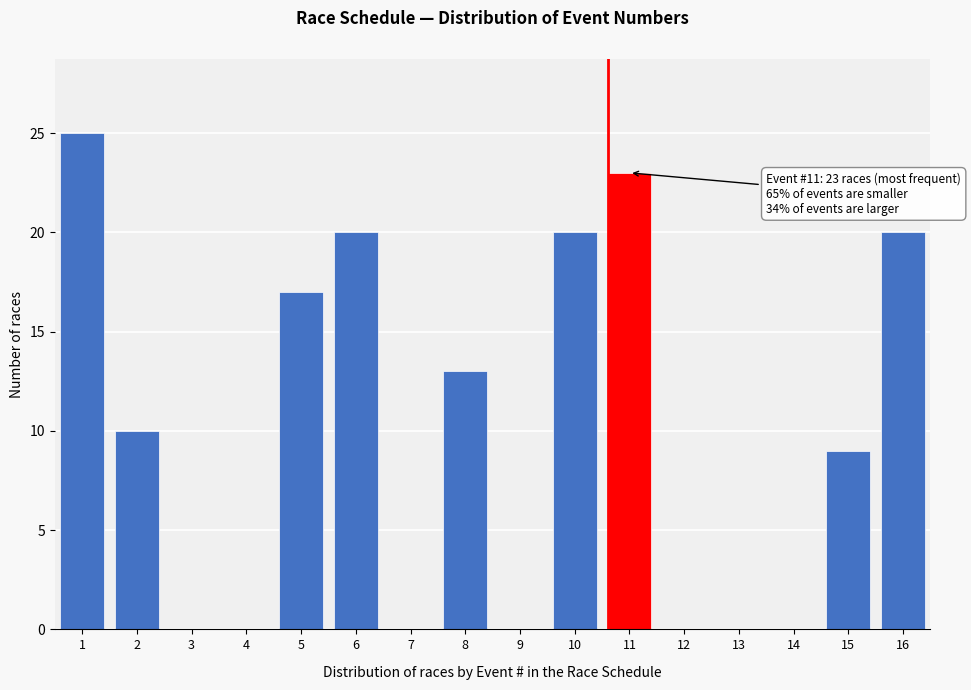

Reading left to right, what are all the values shown in this chart?

1=25	2=10	3=0	4=0	5=17	6=20	7=0	8=13	9=0	10=20	11=23	12=0	13=0	14=0	15=9	16=20